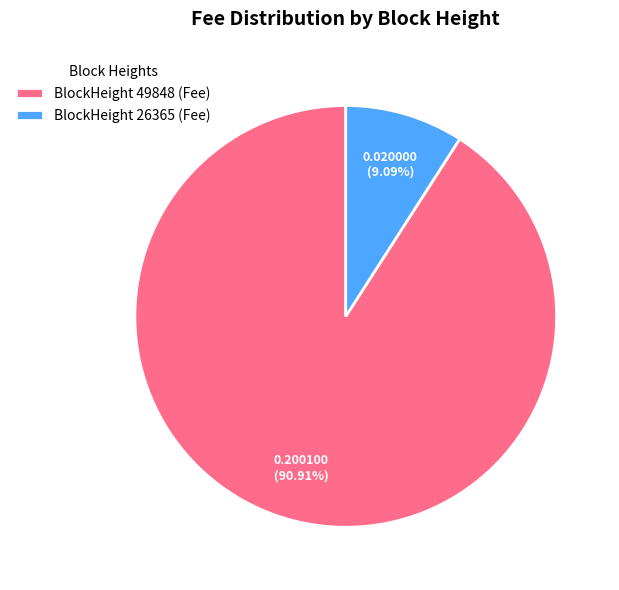

Rank the categories by value from highest to lowest.

BlockHeight 49848 (Fee), BlockHeight 26365 (Fee)